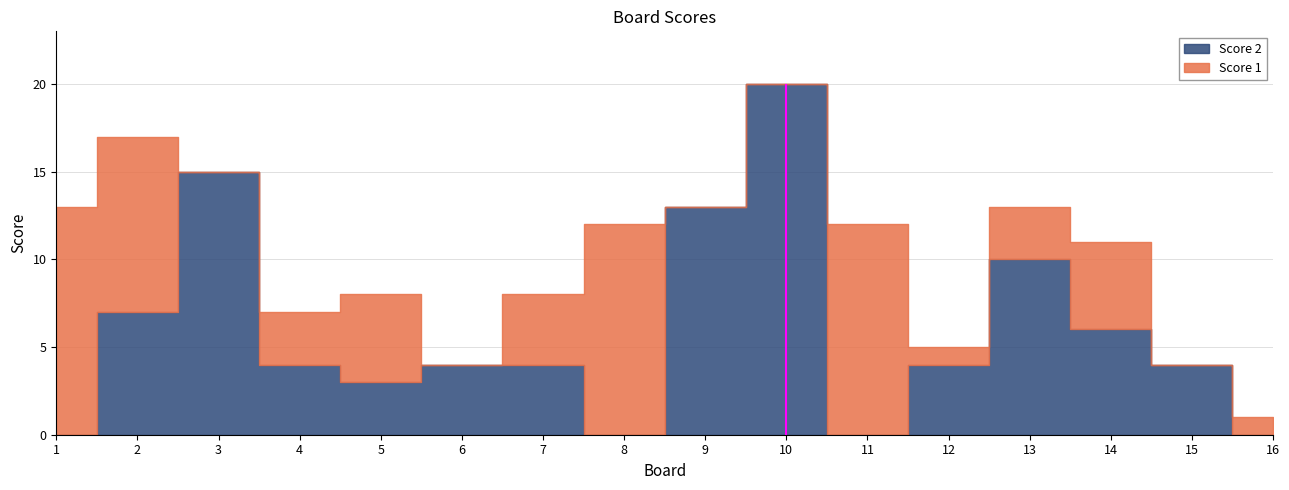

True or false: Score 1 has more than 2 interior local peaks.

True